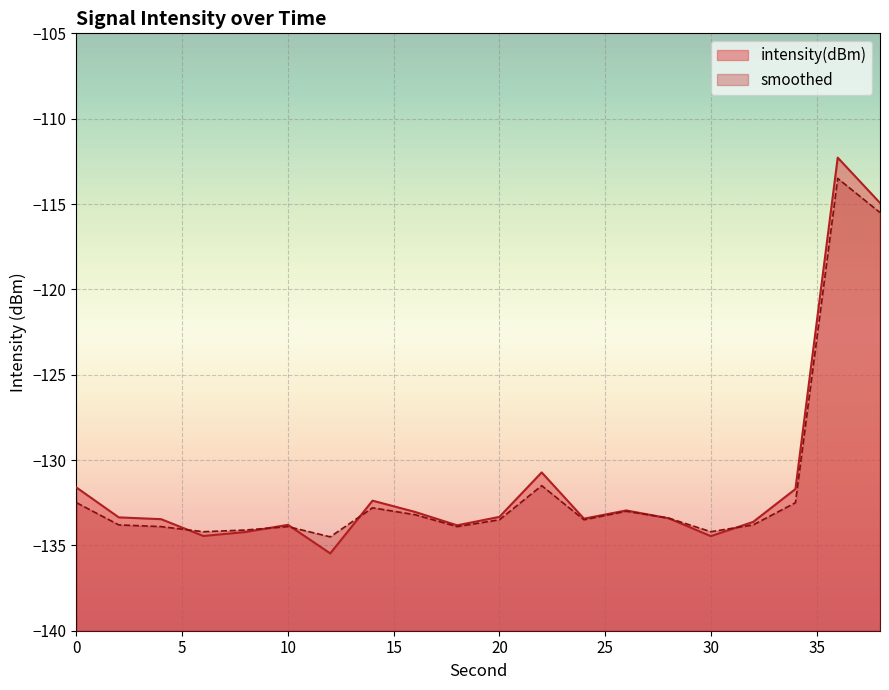

At how many categories does at least one series exceed -131?

3